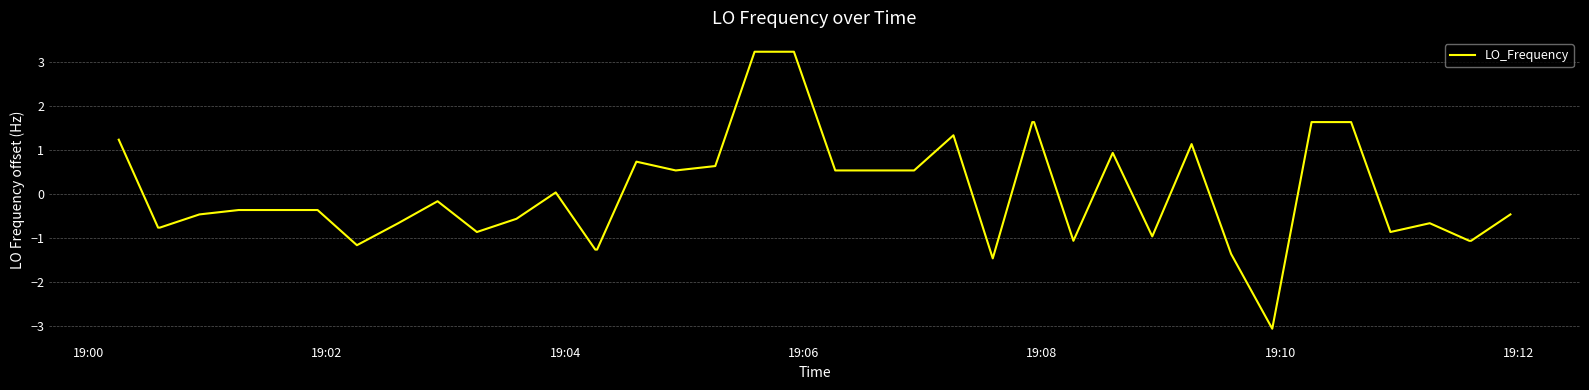

What is the smallest value displayed?

-3.1